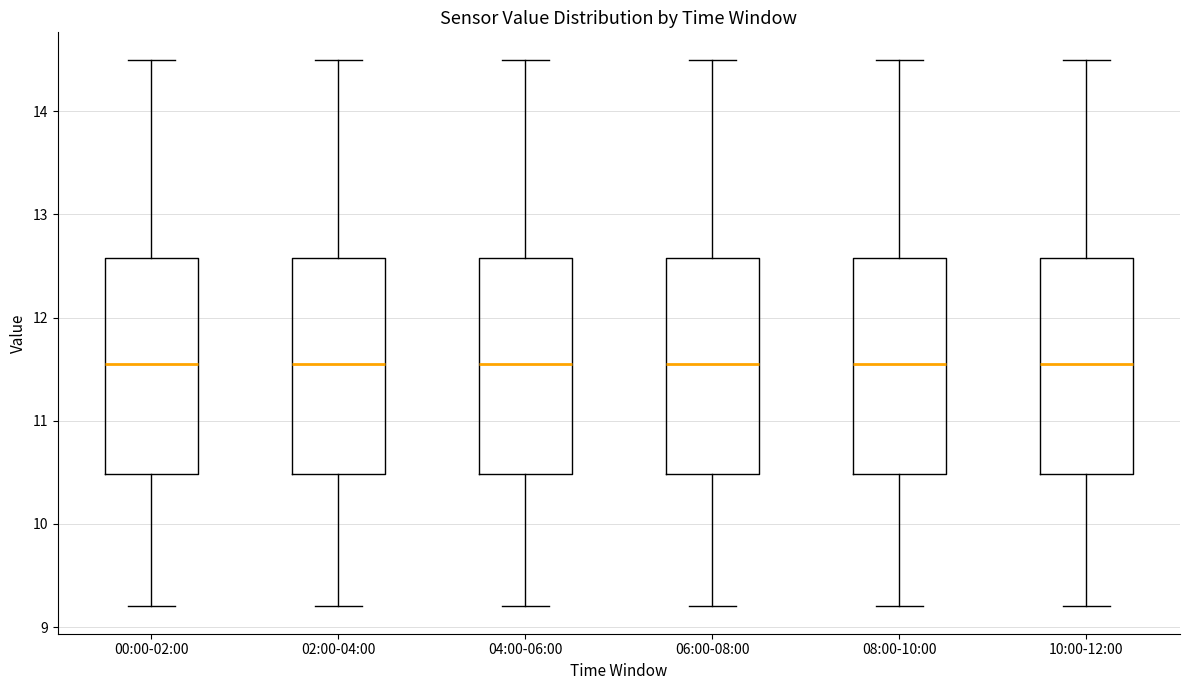

Reading left to right, read every box against the y-axis: the position of its median line, the range the box covers, and the ends of its whiskers. The values are not printed on the chart, so give them approximately, as read against the axis.

00:00-02:00: median 11.6, box 10.5 to 12.6, whiskers 9.2 to 14.5
02:00-04:00: median 11.6, box 10.5 to 12.6, whiskers 9.2 to 14.5
04:00-06:00: median 11.6, box 10.5 to 12.6, whiskers 9.2 to 14.5
06:00-08:00: median 11.6, box 10.5 to 12.6, whiskers 9.2 to 14.5
08:00-10:00: median 11.6, box 10.5 to 12.6, whiskers 9.2 to 14.5
10:00-12:00: median 11.6, box 10.5 to 12.6, whiskers 9.2 to 14.5